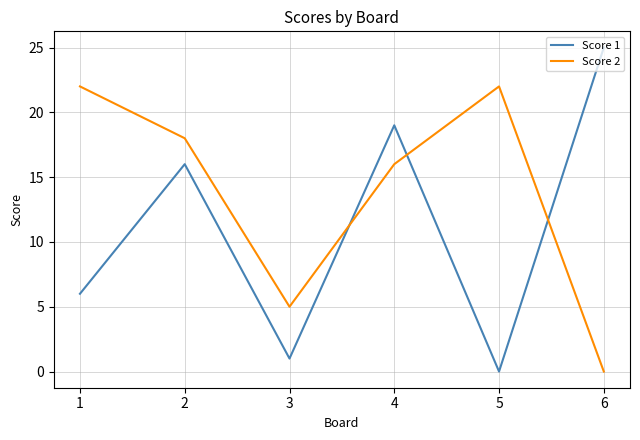

In Score 1, how many points are lower than both neighbors (excluding endpoints)?

2